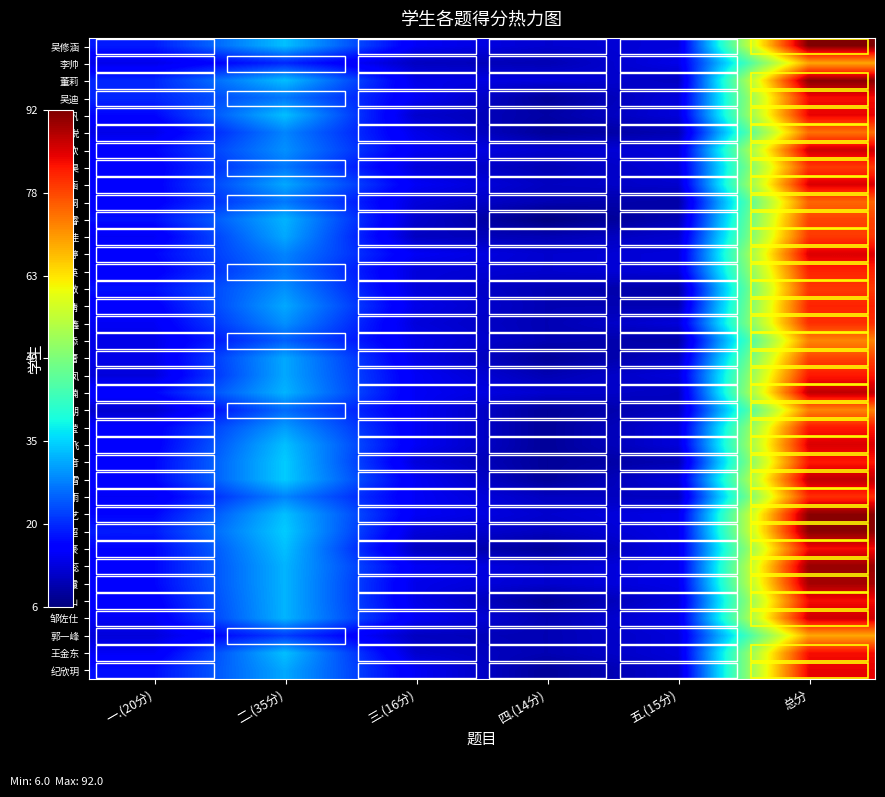

Reading left to right, list all the values displayed in this chart.

吴修涵: 一.(20分)=19	二.(35分)=33	三.(16分)=15	四.(14分)=12	五.(15分)=13	总分=92
李帅: 一.(20分)=14	二.(35分)=20	三.(16分)=11	四.(14分)=10	五.(15分)=14	总分=69
董莉: 一.(20分)=20	二.(35分)=33	三.(16分)=14	四.(14分)=13	五.(15分)=11	总分=91
吴迪: 一.(20分)=20	二.(35分)=27	三.(16分)=15	四.(14分)=8	五.(15分)=13	总分=83
孟帆: 一.(20分)=17	二.(35分)=33	三.(16分)=12	四.(14分)=9	五.(15分)=13	总分=84
张悦: 一.(20分)=14	二.(35分)=28	三.(16分)=14	四.(14分)=8	五.(15分)=10	总分=74
王欣: 一.(20分)=17	二.(35分)=29	三.(16分)=15	四.(14分)=12	五.(15分)=13	总分=86
刘云昊: 一.(20分)=16	二.(35分)=27	三.(16分)=13	四.(14分)=10	五.(15分)=13	总分=79
梁子涵: 一.(20分)=16	二.(35分)=31	三.(16分)=15	四.(14分)=11	五.(15分)=12	总分=85
吴桐: 一.(20分)=16	二.(35分)=27	三.(16分)=13	四.(14分)=10	五.(15分)=9	总分=75
高嘉睿: 一.(20分)=18	二.(35分)=32	三.(16分)=12	四.(14分)=6	五.(15分)=10	总分=78
孙美佳: 一.(20分)=15	二.(35分)=31	三.(16分)=11	四.(14分)=10	五.(15分)=12	总分=79
孟婷: 一.(20分)=17	二.(35分)=28	三.(16分)=15	四.(14分)=12	五.(15分)=13	总分=85
崔可英: 一.(20分)=16	二.(35分)=27	三.(16分)=13	四.(14分)=12	五.(15分)=13	总分=81
李敏: 一.(20分)=18	二.(35分)=29	三.(16分)=13	四.(14分)=10	五.(15分)=9	总分=79
赵霄倩: 一.(20分)=16	二.(35分)=31	三.(16分)=14	四.(14分)=10	五.(15分)=10	总分=81
王振鑫: 一.(20分)=15	二.(35分)=29	三.(16分)=13	四.(14分)=10	五.(15分)=13	总分=80
房金添: 一.(20分)=14	二.(35分)=25	三.(16分)=14	四.(14分)=10	五.(15分)=9	总分=72
尚兴蕾: 一.(20分)=14	二.(35分)=31	三.(16分)=14	四.(14分)=8	五.(15分)=11	总分=78
孙珊凤: 一.(20分)=13	二.(35分)=31	三.(16分)=15	四.(14分)=10	五.(15分)=13	总分=82
孙楠: 一.(20分)=17	二.(35分)=32	三.(16分)=15	四.(14分)=12	五.(15分)=11	总分=87
陈子朋: 一.(20分)=12	二.(35分)=26	三.(16分)=15	四.(14分)=8	五.(15分)=11	总分=72
王莹: 一.(20分)=16	二.(35分)=30	三.(16分)=15	四.(14分)=8	五.(15分)=13	总分=82
高飞: 一.(20分)=16	二.(35分)=33	三.(16分)=15	四.(14分)=8	五.(15分)=13	总分=85
刘佳音: 一.(20分)=17	二.(35分)=34	三.(16分)=13	四.(14分)=8	五.(15分)=10	总分=82
张雪: 一.(20分)=17	二.(35分)=34	三.(16分)=15	四.(14分)=8	五.(15分)=13	总分=87
杨心雨: 一.(20分)=15	二.(35分)=28	三.(16分)=15	四.(14分)=11	五.(15分)=11	总分=80
陈晓艺: 一.(20分)=17	二.(35分)=33	三.(16分)=15	四.(14分)=12	五.(15分)=14	总分=91
程纪超: 一.(20分)=19	二.(35分)=34	三.(16分)=13	四.(14分)=11	五.(15分)=14	总分=91
代昇豪: 一.(20分)=17	二.(35分)=33	三.(16分)=11	四.(14分)=8	五.(15分)=14	总分=83
丁晓蕊: 一.(20分)=17	二.(35分)=32	三.(16分)=15	四.(14分)=12	五.(15分)=14	总分=90
李玉霞: 一.(20分)=17	二.(35分)=32	三.(16分)=14	四.(14分)=12	五.(15分)=14	总分=89
李绪山: 一.(20分)=16	二.(35分)=32	三.(16分)=14	四.(14分)=8	五.(15分)=13	总分=83
邹佐仕: 一.(20分)=15	二.(35分)=32	三.(16分)=15	四.(14分)=10	五.(15分)=14	总分=86
郭一峰: 一.(20分)=13	二.(35分)=22	三.(16分)=11	四.(14分)=10	五.(15分)=13	总分=69
王金东: 一.(20分)=15	二.(35分)=33	三.(16分)=12	四.(14分)=10	五.(15分)=13	总分=83
纪欣玥: 一.(20分)=18	二.(35分)=31	三.(16分)=15	四.(14分)=8	五.(15分)=12	总分=84